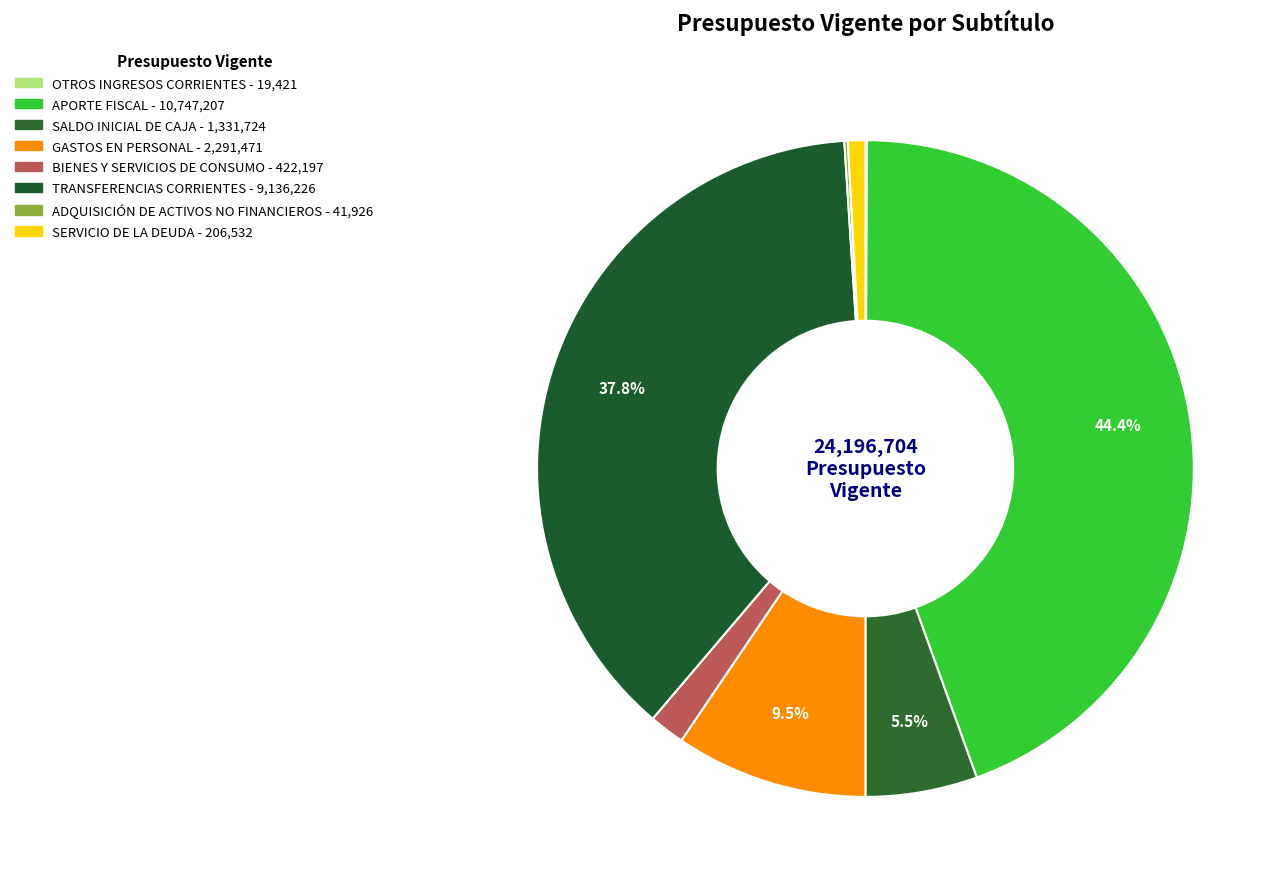

What is the largest slice in the pie chart?

APORTE FISCAL